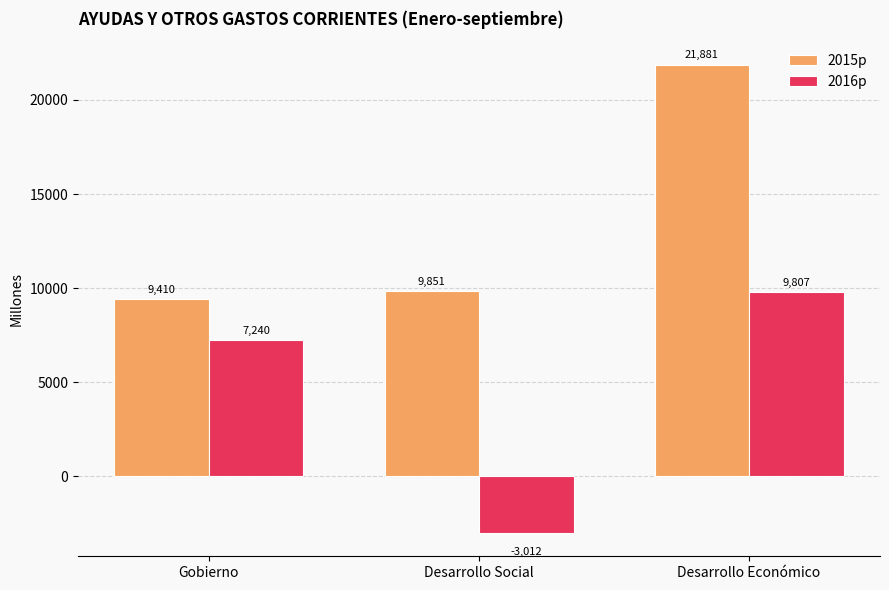

What is the smallest value displayed?

-3011.7